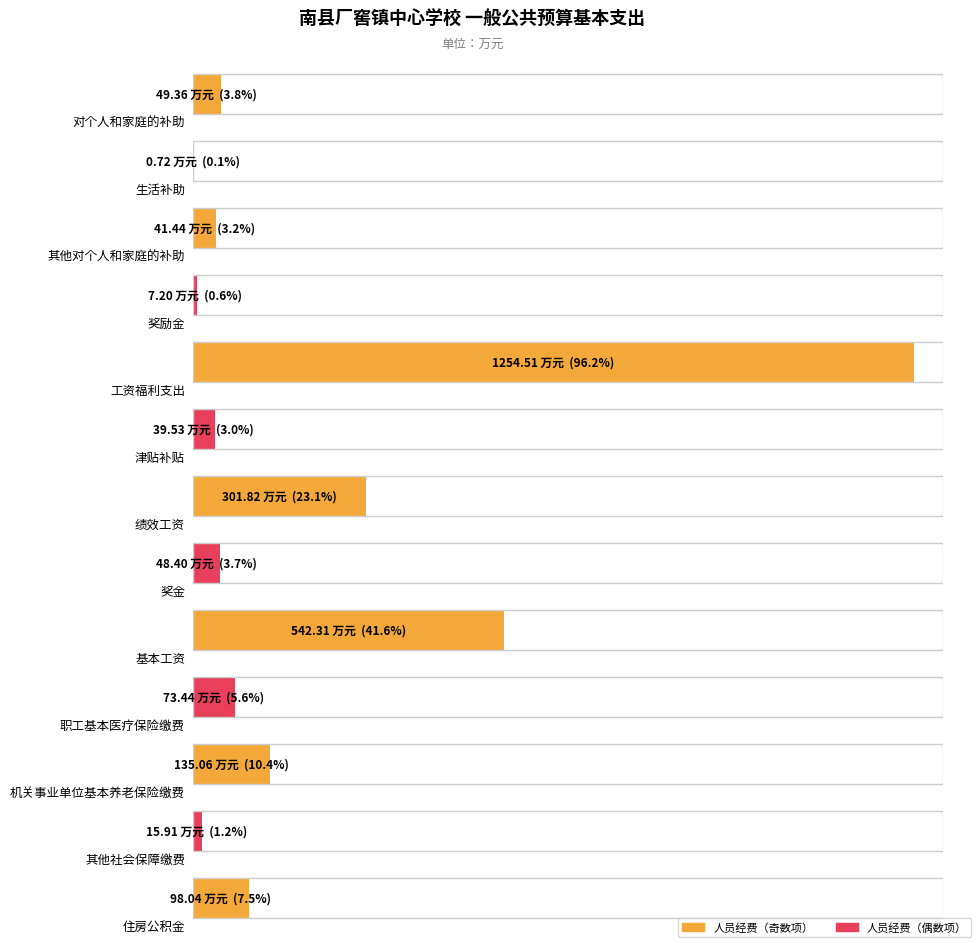

Rank the categories by value from lowest to highest.

生活补助, 奖励金, 其他社会保障缴费, 津贴补贴, 其他对个人和家庭的补助, 奖金, 对个人和家庭的补助, 职工基本医疗保险缴费, 住房公积金, 机关事业单位基本养老保险缴费, 绩效工资, 基本工资, 工资福利支出